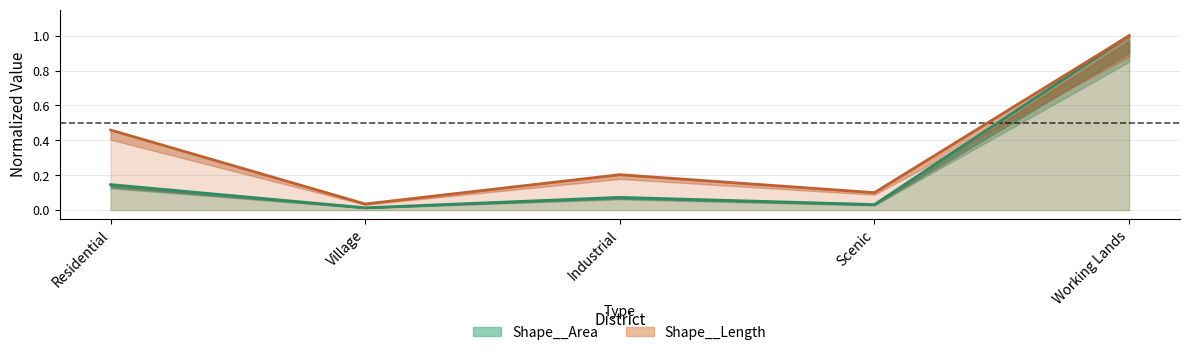

Which category has the highest value in the Shape__Length series?

Working Lands